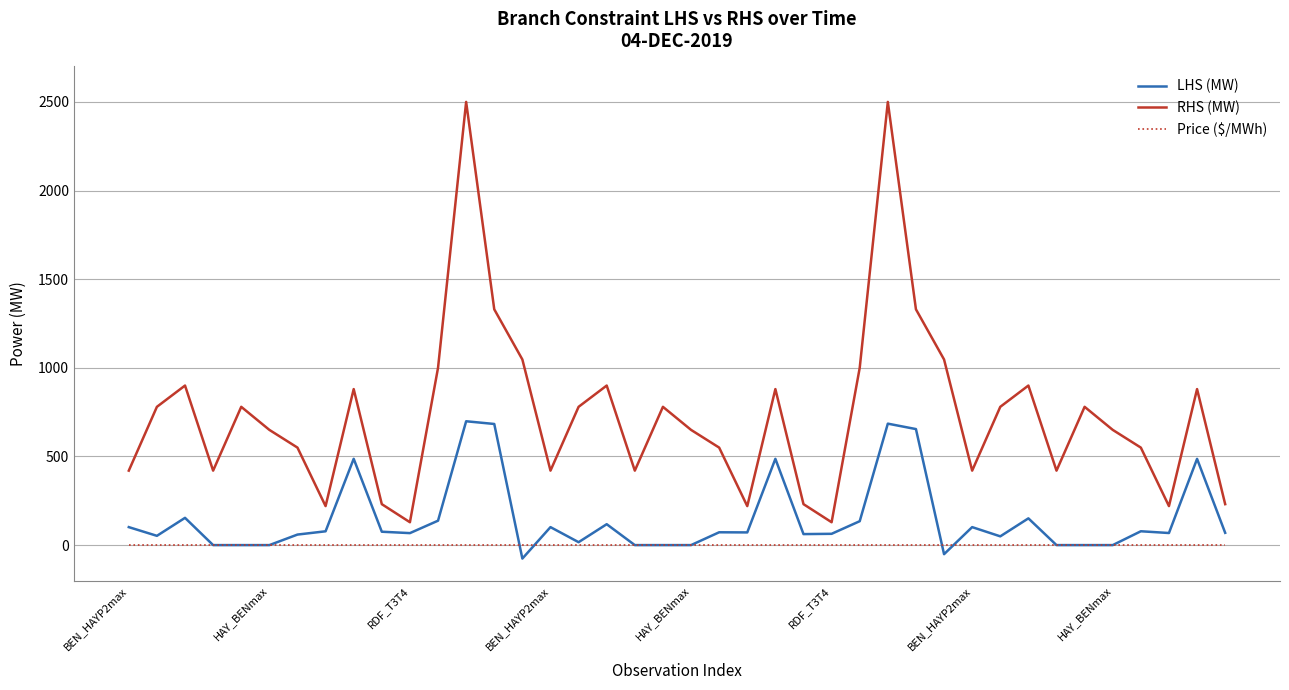

What is the smallest value displayed?

-76.0